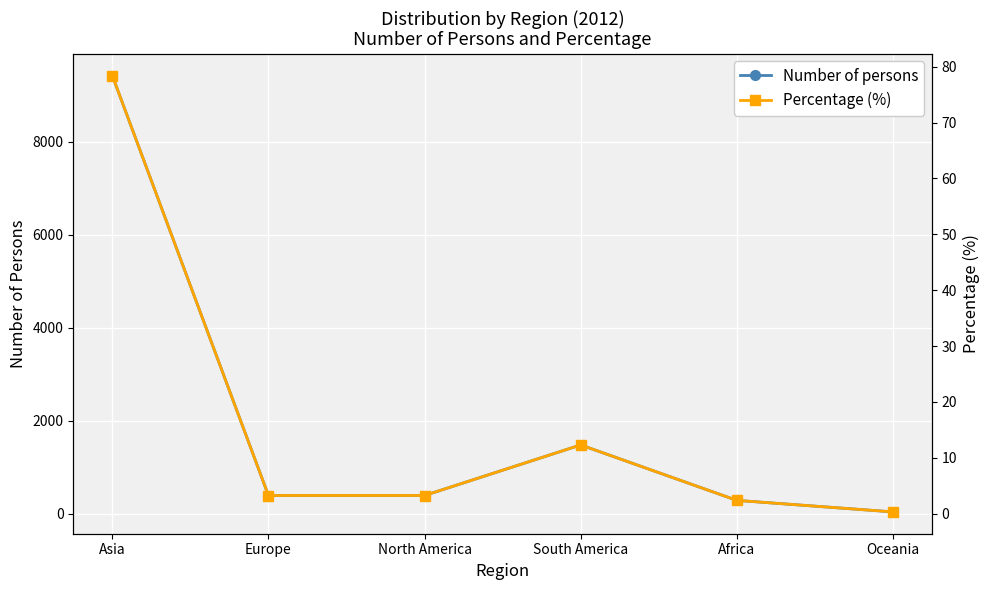

The Number of persons series shows 393.0 at North America. True or false?

True